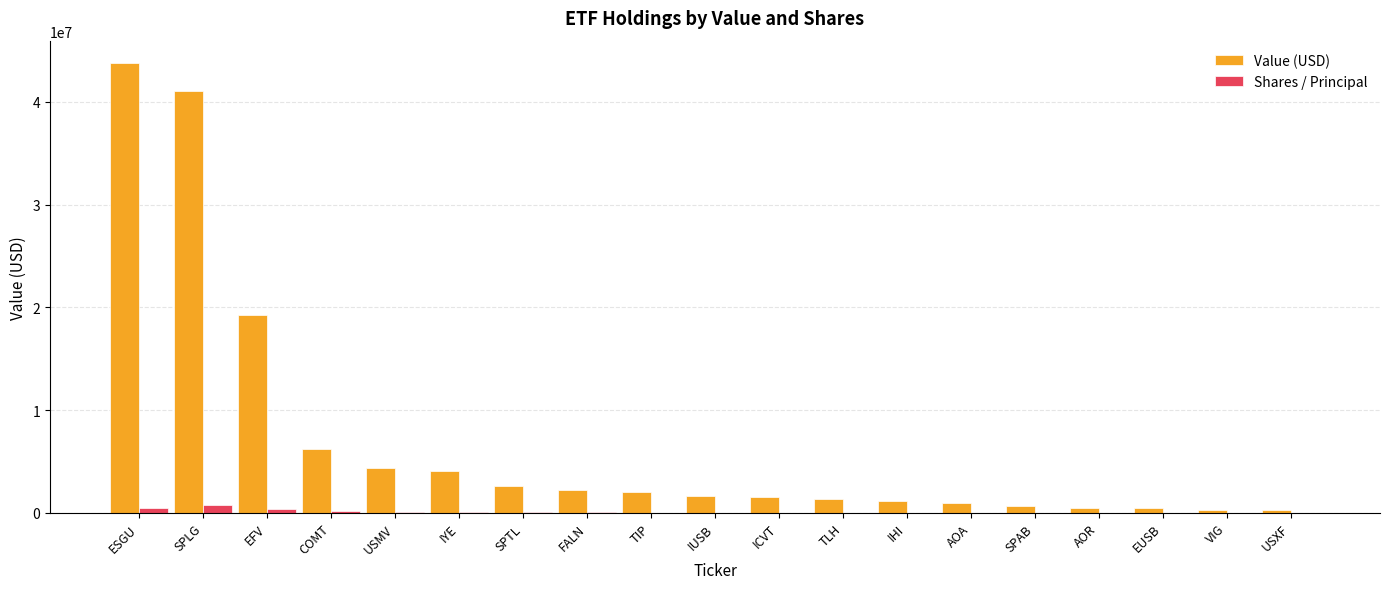

The Value (USD) series shows 19282000 at EFV. True or false?

True